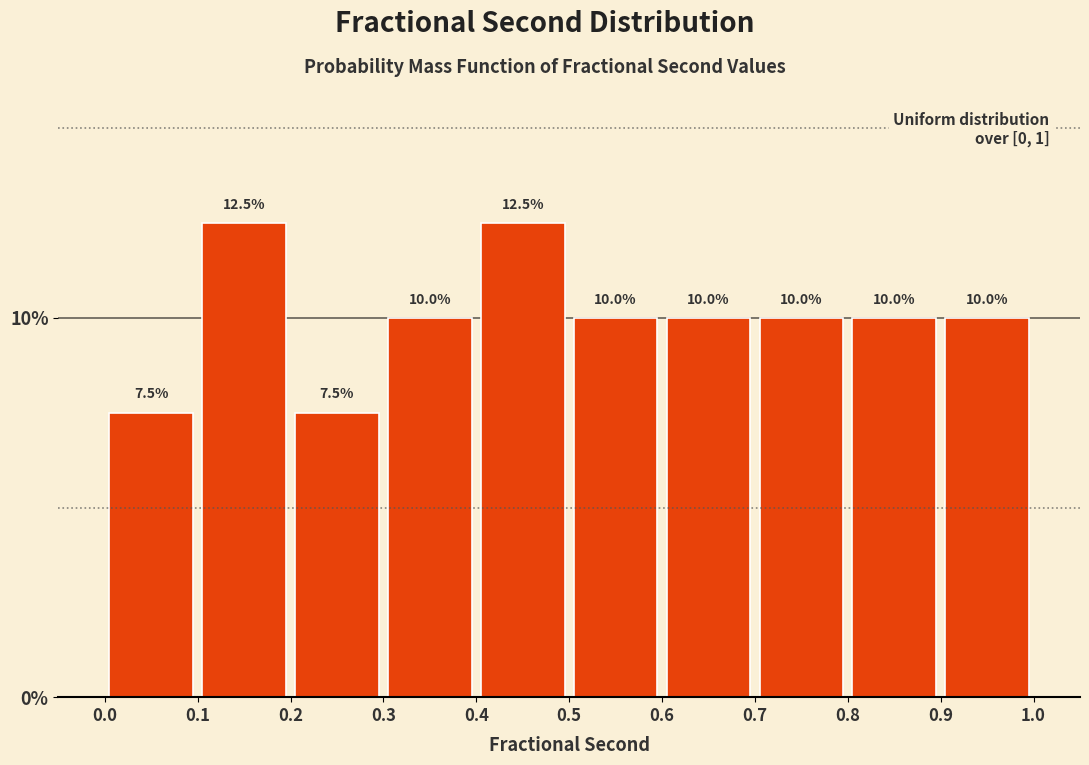

Reading left to right, transcribe this chart: for each bar, give the range it covers on the x-axis and its height.

0.0 to 0.1: 7.5
0.1 to 0.2: 12.5
0.2 to 0.3: 7.5
0.3 to 0.4: 10.0
0.4 to 0.5: 12.5
0.5 to 0.6: 10.0
0.6 to 0.7: 10.0
0.7 to 0.8: 10.0
0.8 to 0.9: 10.0
0.9 to 1.0: 10.0